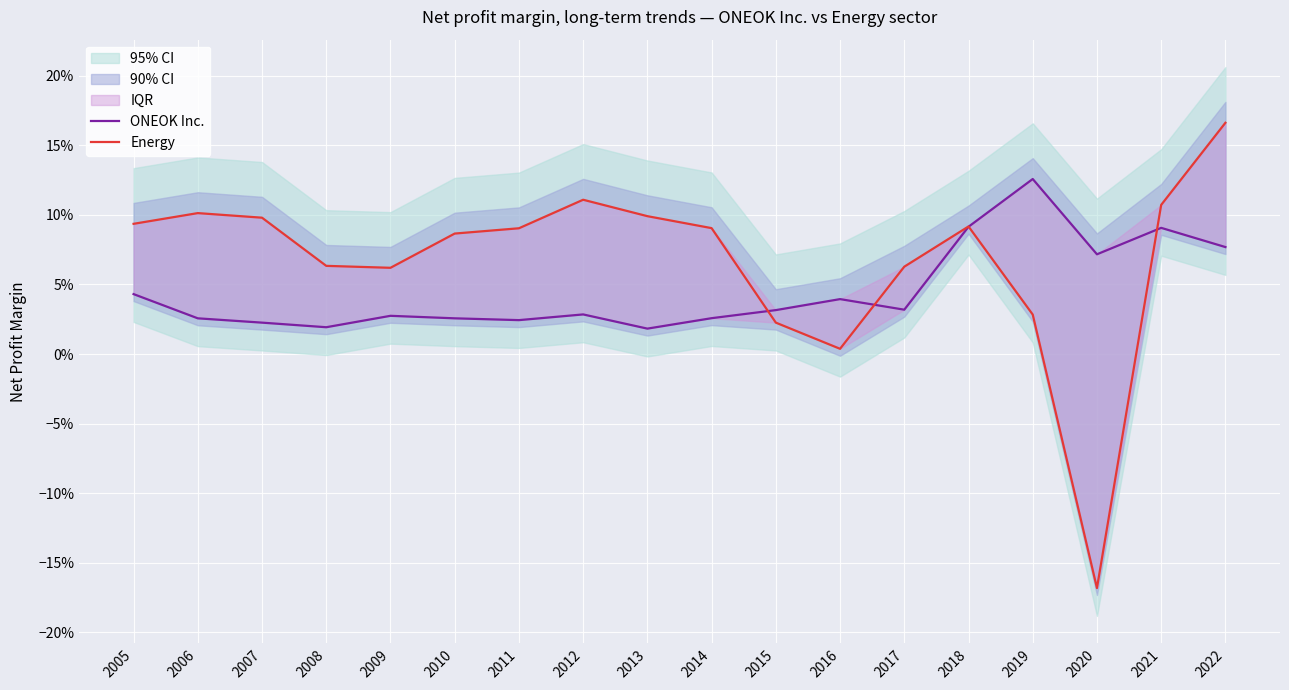

At how many categories does at least one series exceed 0?

18